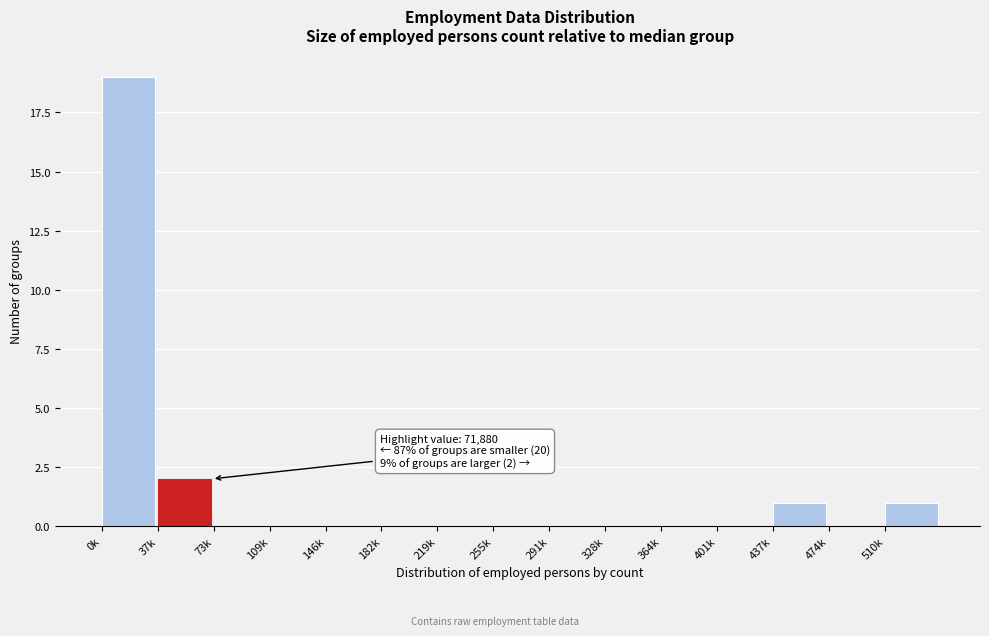

Reading left to right, transcribe all the data shown in this chart.

0k=19	37k=2	73k=0	109k=0	146k=0	182k=0	219k=0	255k=0	291k=0	328k=0	364k=0	401k=0	437k=1	474k=0	510k=1